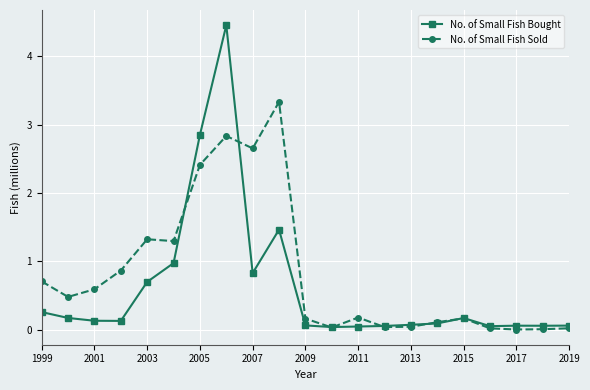

How many lines are shown in the chart?

2